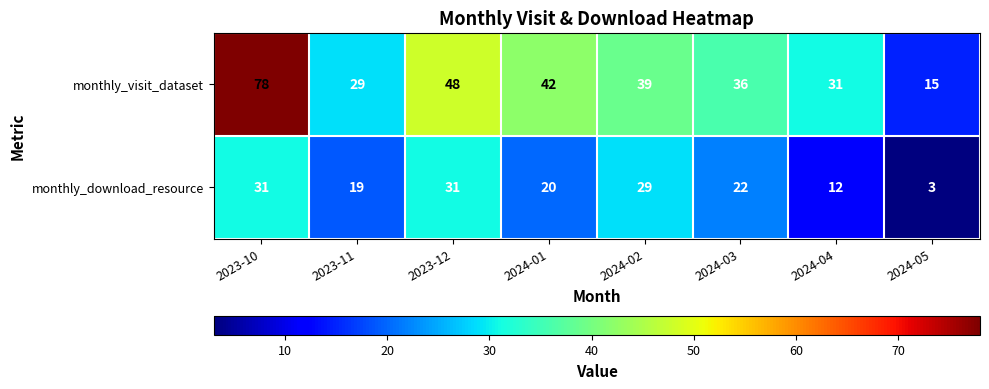

Which series changed the most between 2023-12 and 2024-01?

monthly_download_resource